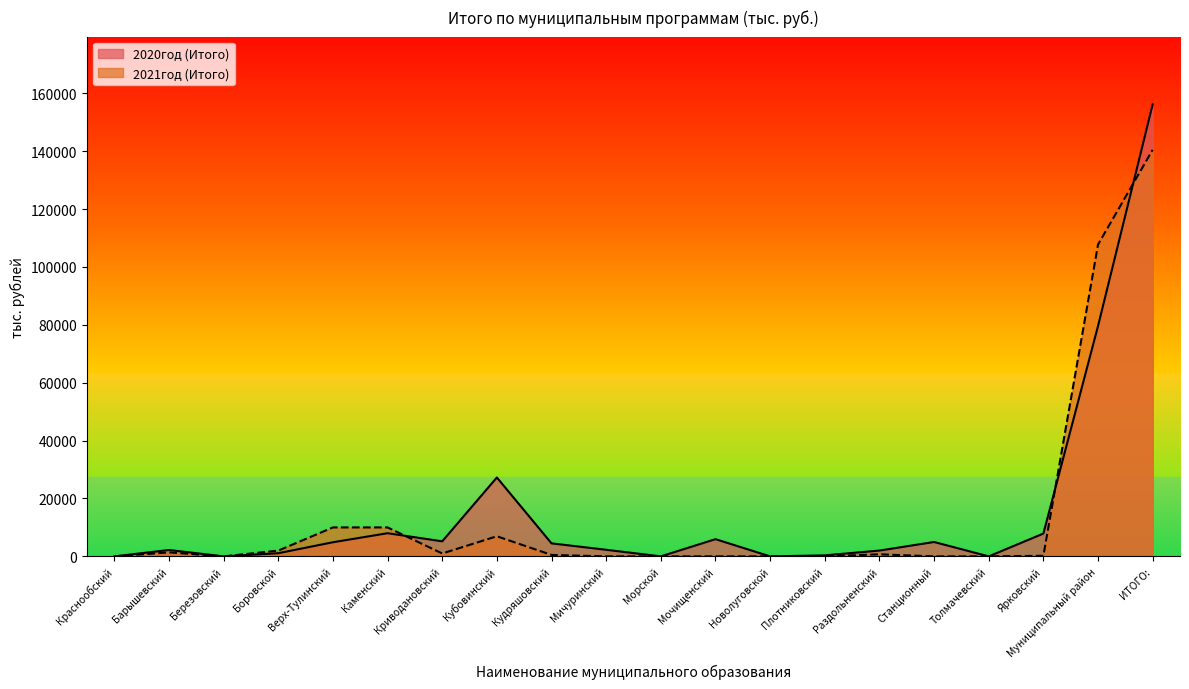

Reading left to right, what are all the values shown in this chart?

2020год (Итого): Краснообский=0.0	Барышевский=2202.5	Березовский=0.0	Боровской=1092.5	Верх-Тулинский=4875.7	Каменский=8000.0	Криводановский=5200.0	Кубовинский=27255.3	Кудряшовский=4493.9	Мичуринский=2279.2	Морской=0.0	Мочищенский=5945.5	Новолуговской=0.0	Плотниковский=350.0	Раздольненский=2005.0	Станционный=4970.0	Толмачевский=0.0	Ярковский=7880.5	Муниципальный район=79589.4	ИТОГО:=156139.5
2021год (Итого): Краснообский=0.0	Барышевский=1377.5	Березовский=0.0	Боровской=1992.5	Верх-Тулинский=10000.0	Каменский=10000.0	Криводановский=1000.0	Кубовинский=6950.0	Кудряшовский=500.0	Мичуринский=0.0	Морской=0.0	Мочищенский=0.0	Новолуговской=0.0	Плотниковский=0.0	Раздольненский=712.5	Станционный=0.0	Толмачевский=0.0	Ярковский=200.0	Муниципальный район=107732.0	ИТОГО:=140464.5